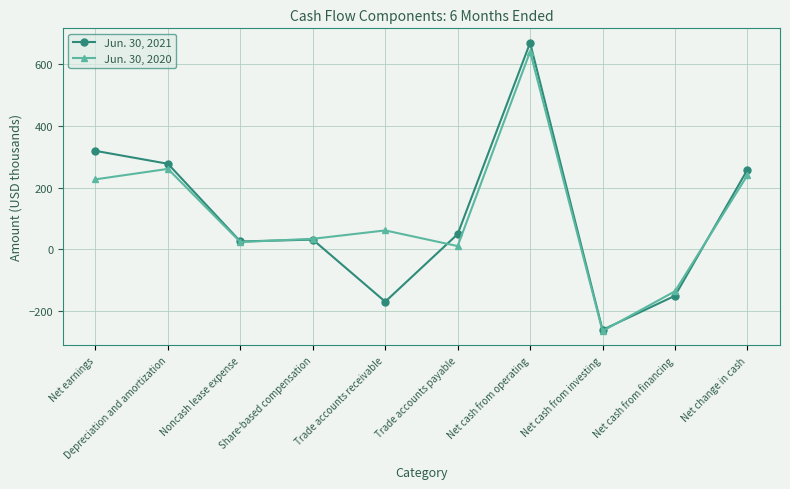

What is the maximum value shown in the chart?

668.7